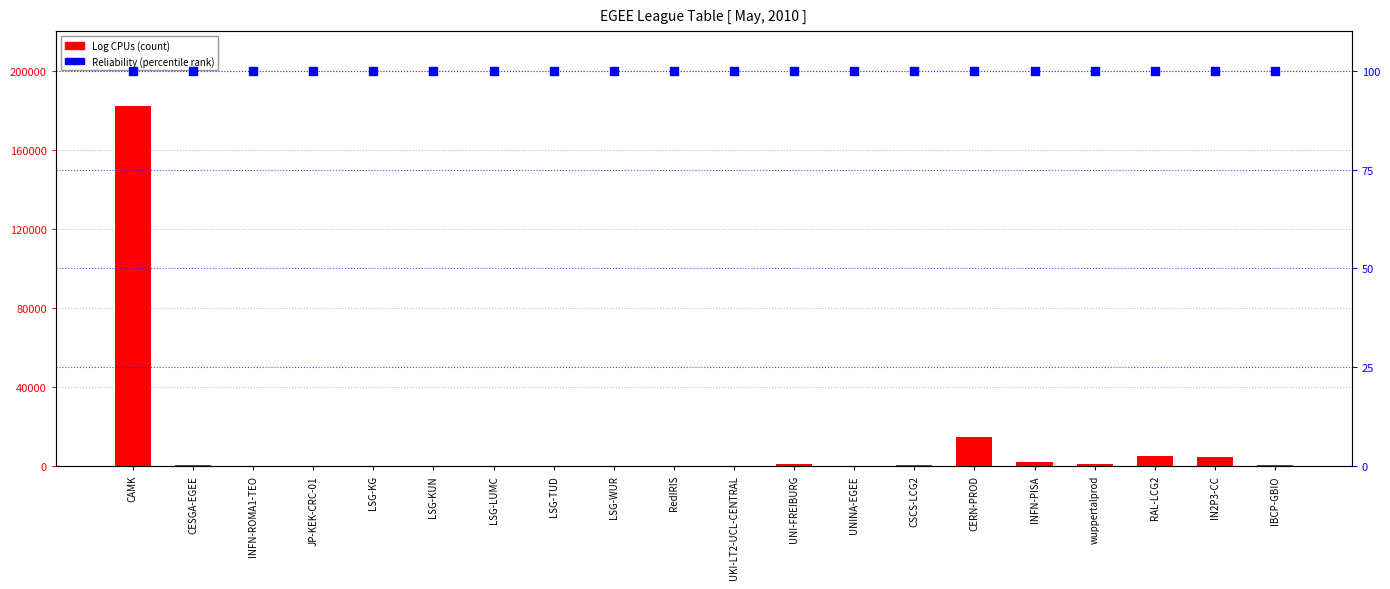

Is the value of Reliability at UNINA-EGEE greater than the value of Log CPUs at RAL-LCG2?

No